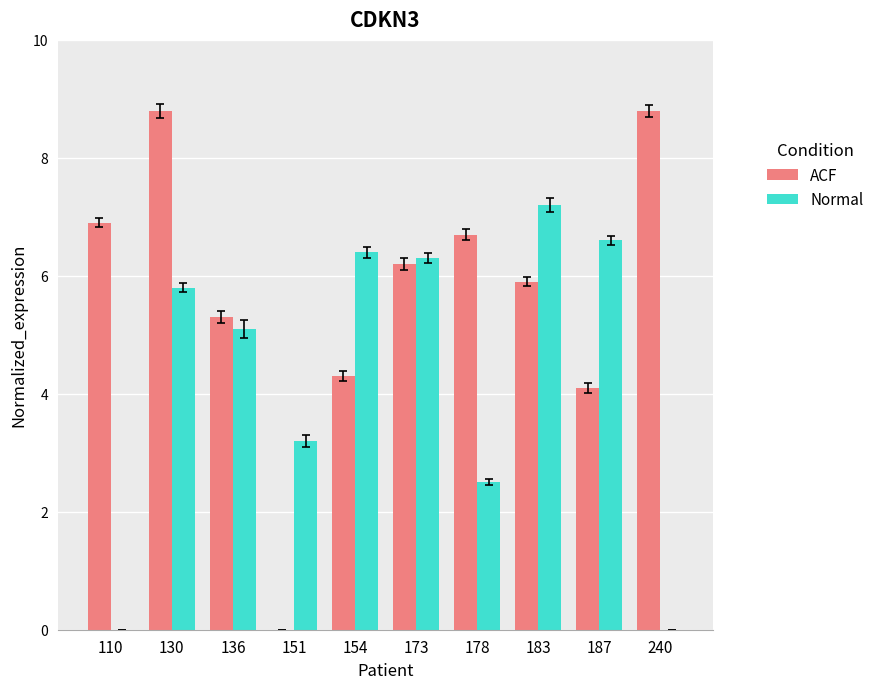

Count the number of data series in this chart.

2